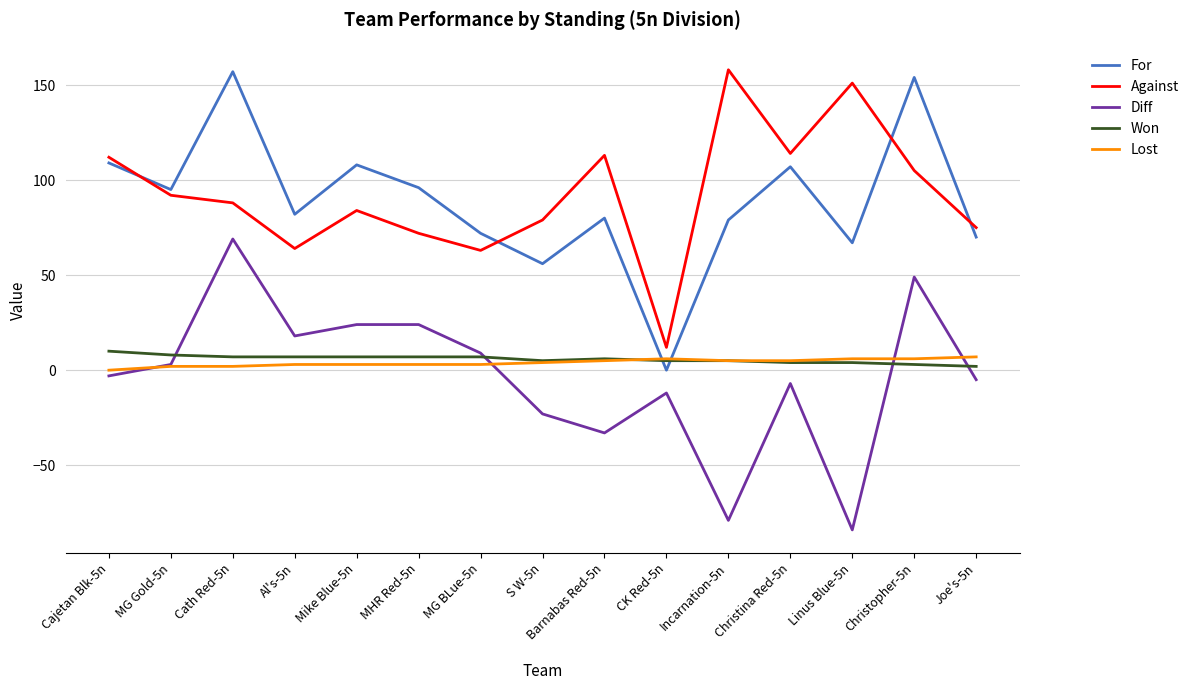

True or false: Lost and Against intersect in this chart.

False